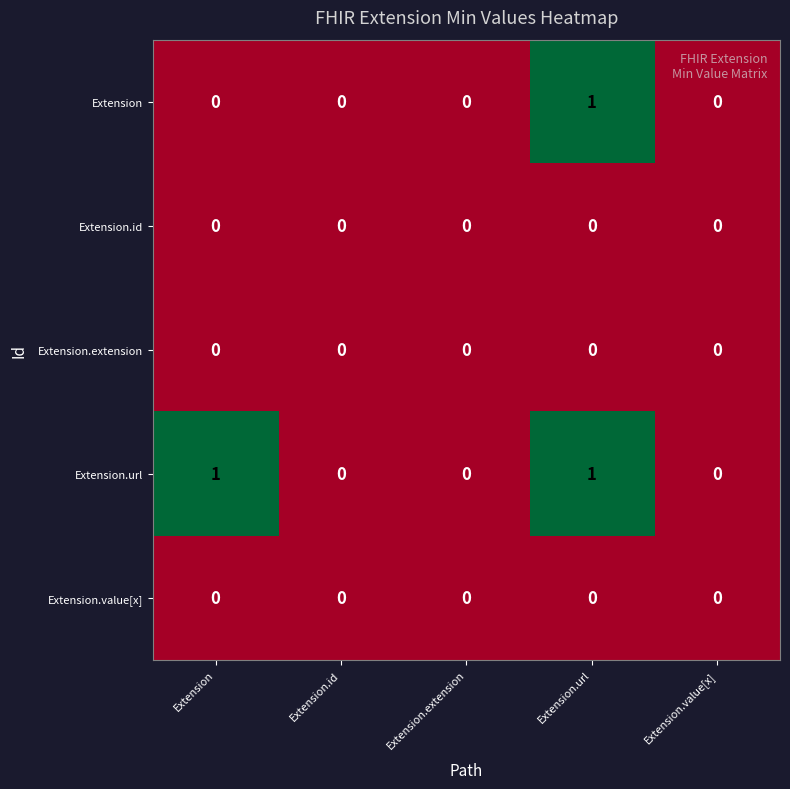

How many Extension.url values are between 0 and 1?

5